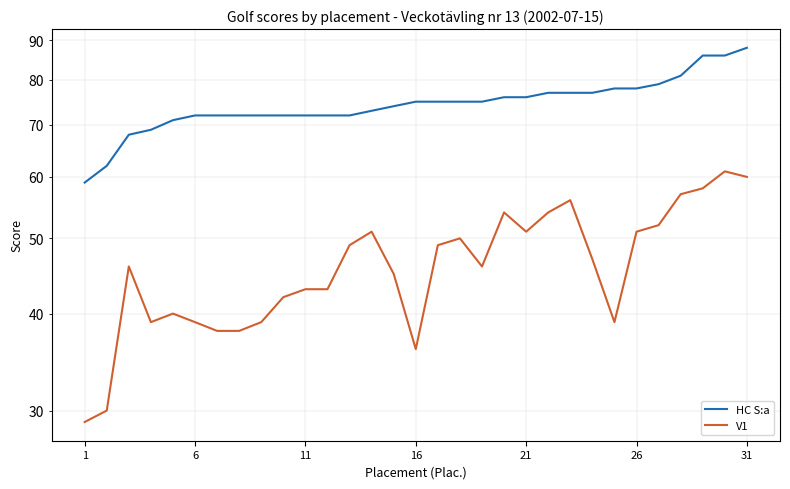

Rank the series by their maximum value, from lowest to highest.

V1, HC S:a